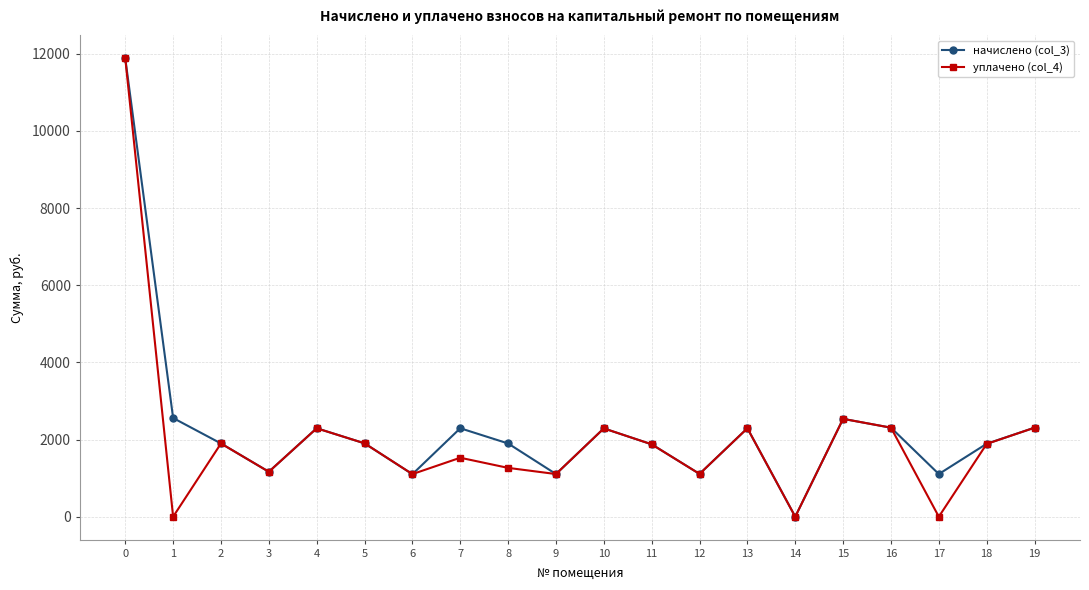

The value of уплачено (col_4) at 11 is 963.7. True or false?

False